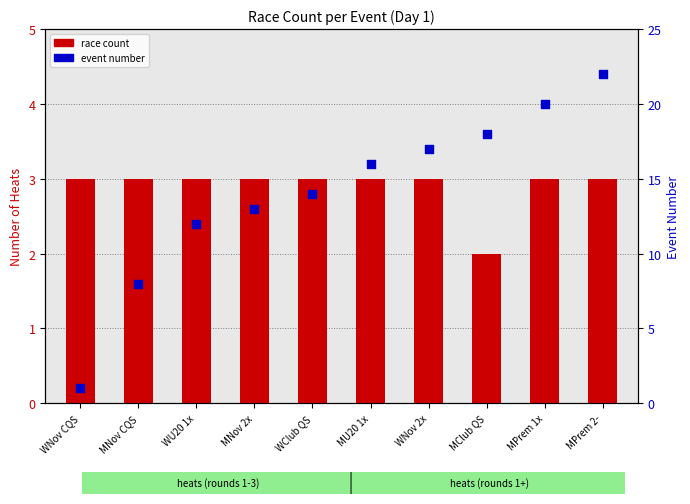

Which series has the largest total across all categories?

event number